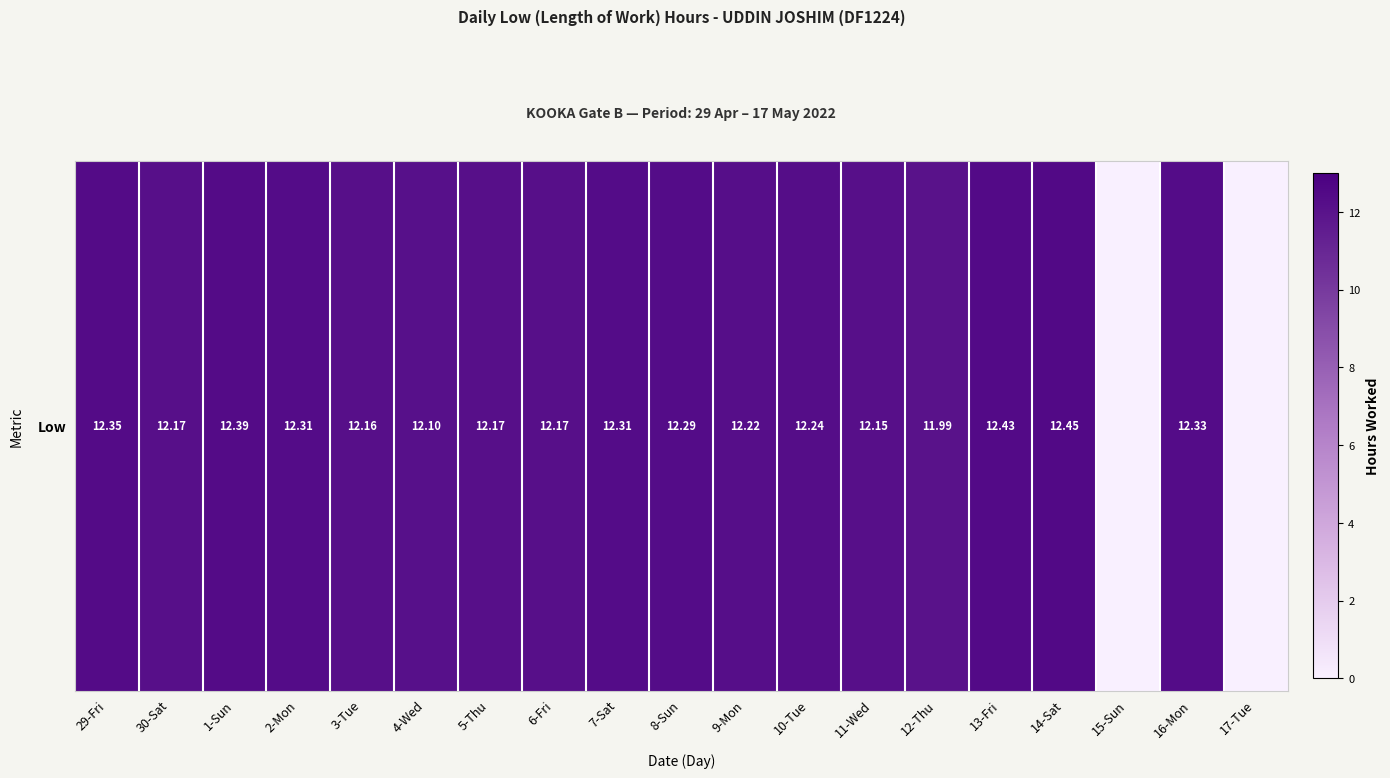

Reading right to left, extract all data points from this chart.

17-Tue=0.0	16-Mon=12.3	15-Sun=0.0	14-Sat=12.4	13-Fri=12.4	12-Thu=12.0	11-Wed=12.2	10-Tue=12.2	9-Mon=12.2	8-Sun=12.3	7-Sat=12.3	6-Fri=12.2	5-Thu=12.2	4-Wed=12.1	3-Tue=12.2	2-Mon=12.3	1-Sun=12.4	30-Sat=12.2	29-Fri=12.3